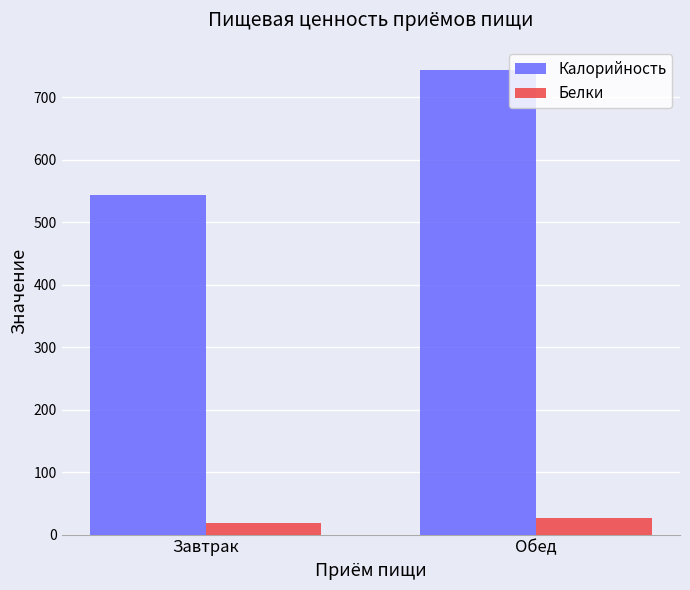

What is the total value across all series at Завтрак?

561.9